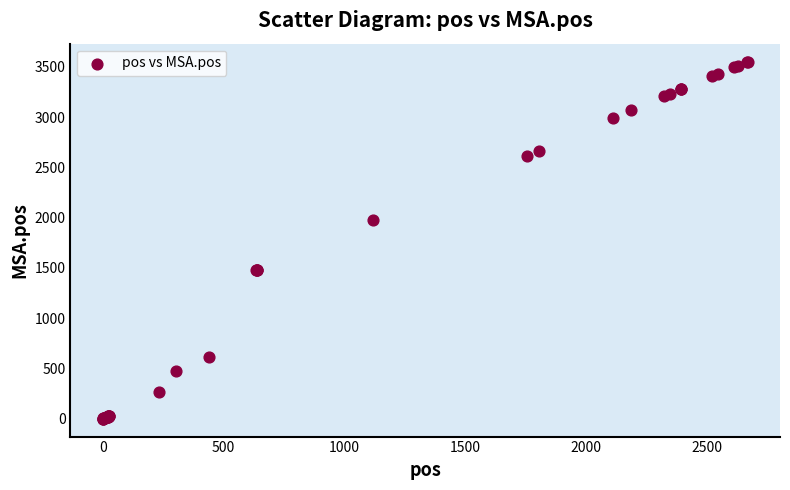

What Y value in the scatter plot is closest to 1777?

1974